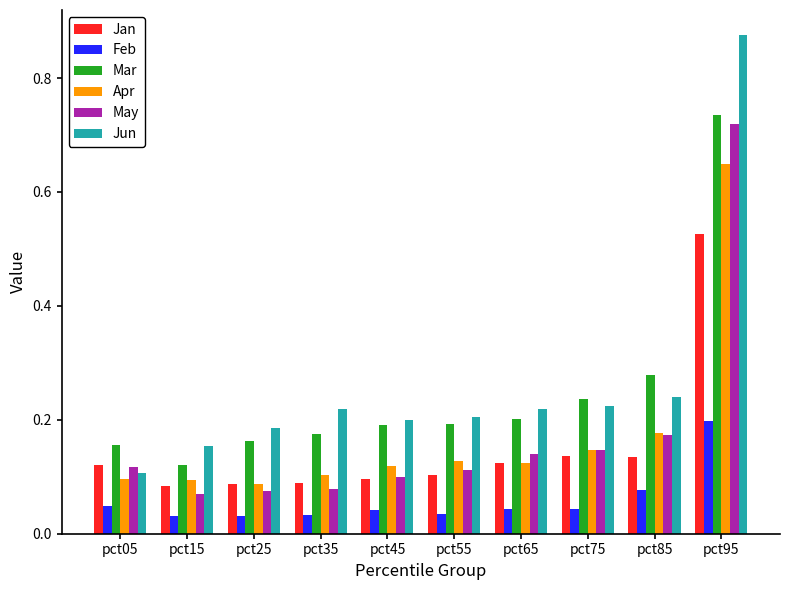

How many bars are there in total?

60